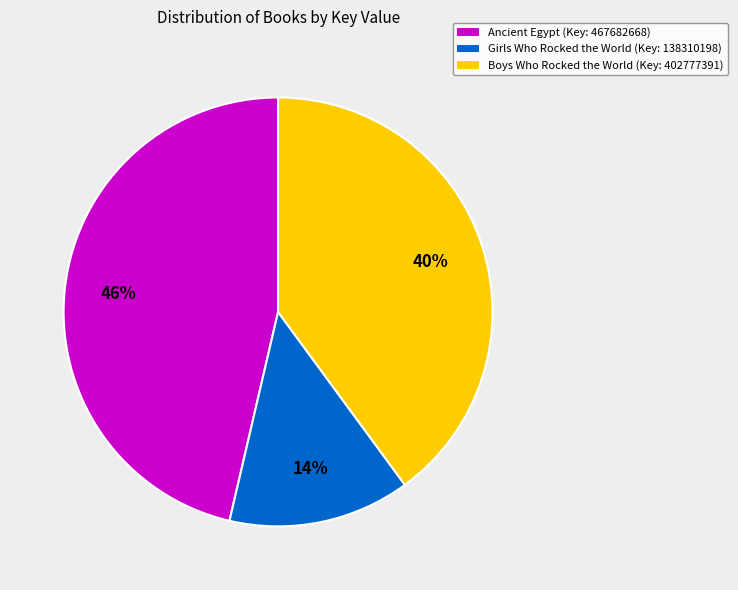

To the nearest percent, what is the average slice percentage?

33%